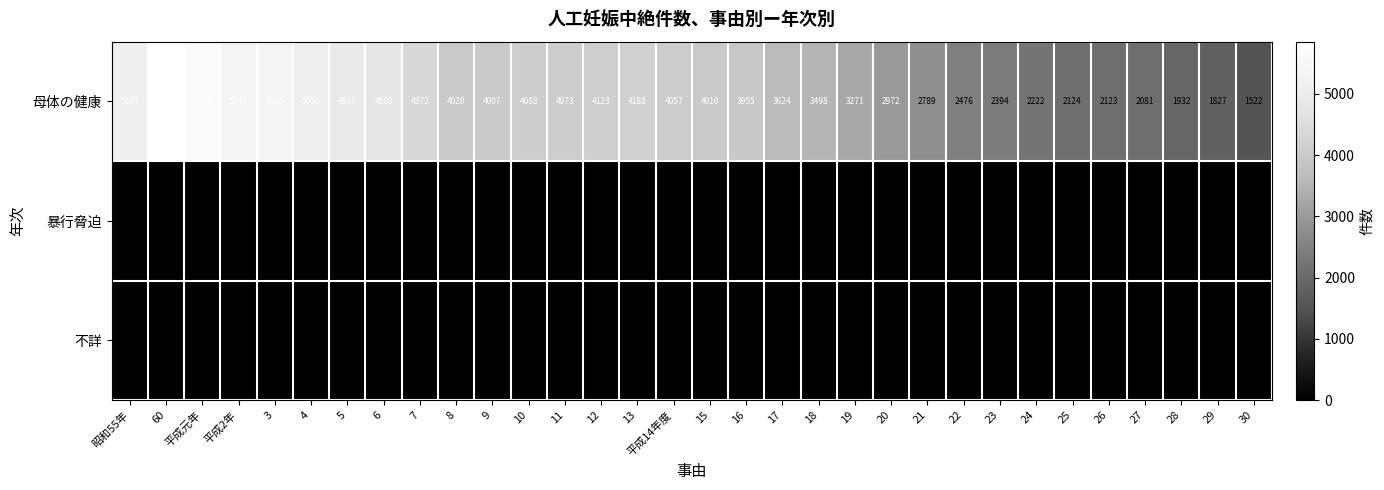

How many distinct data groups are displayed?

3